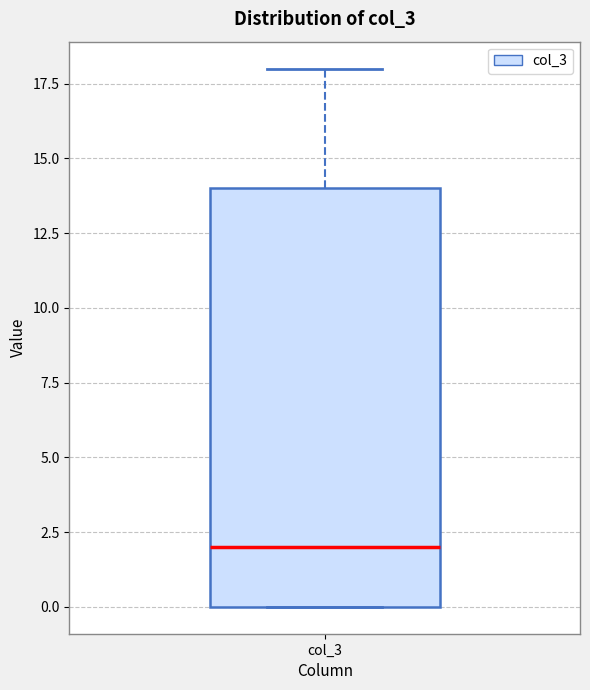

Read this box plot against the y-axis: the position of the median line, the range covered by the box, and the ends of both whiskers. The values are not printed on the chart, so give them approximately, as read against the axis.

median 2, box 0 to 14, whiskers 0 to 18